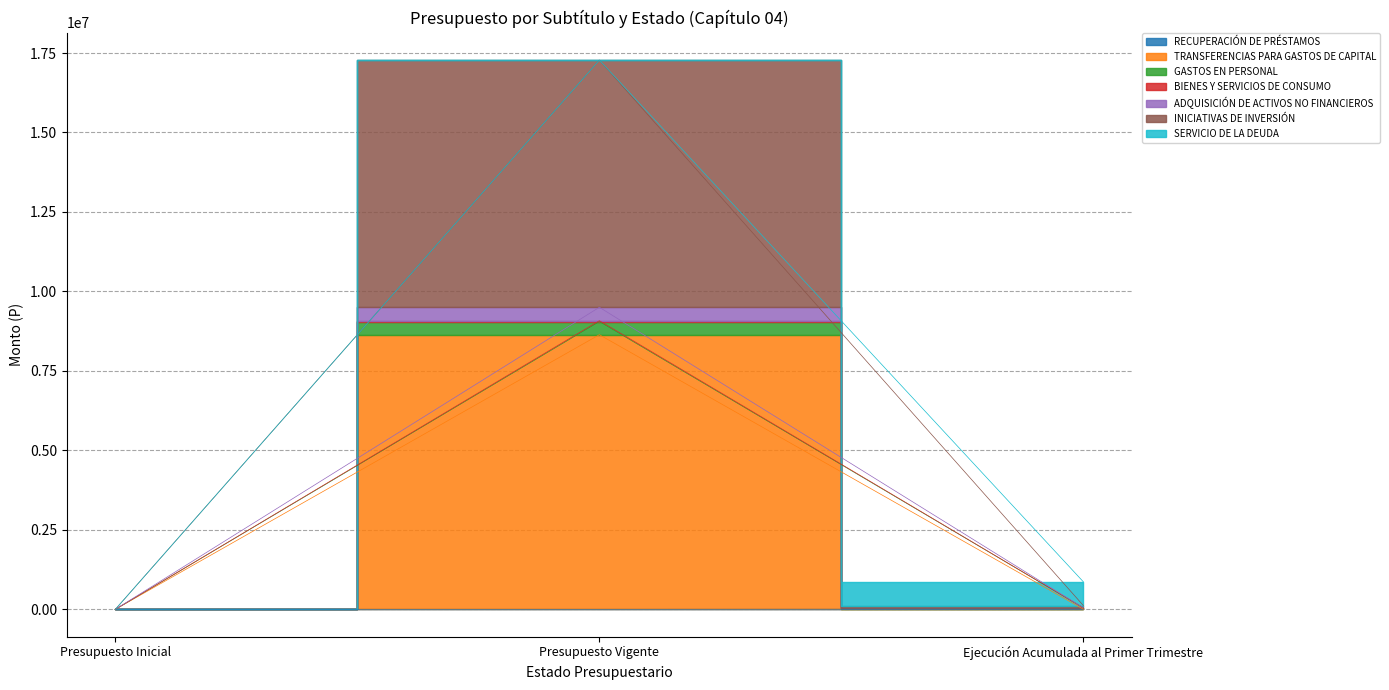

What is the sum of all ADQUISICIÓN DE ACTIVOS NO FINANCIEROS values?

9548030